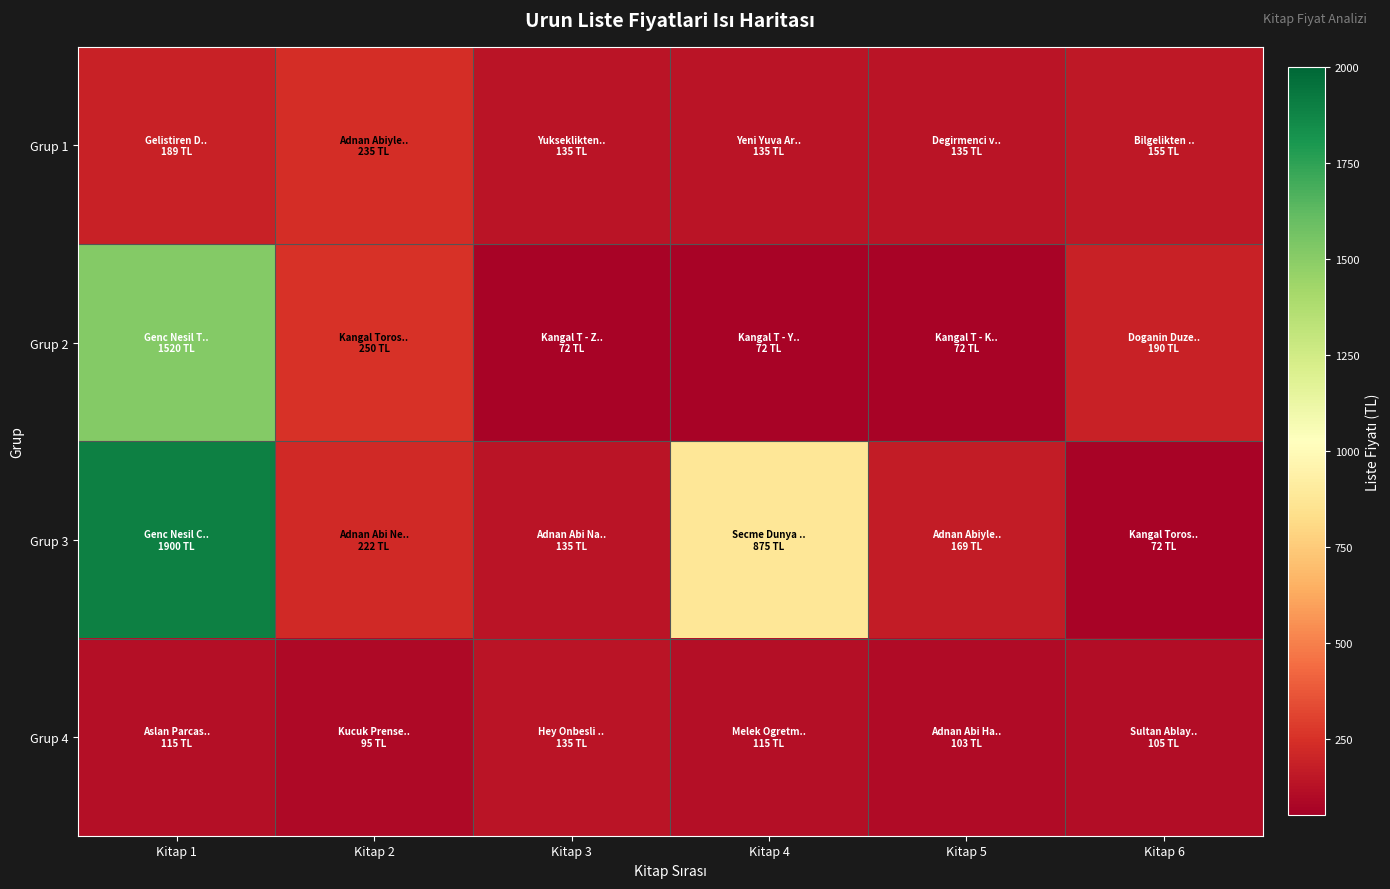

Which series has the largest total across all categories?

Grup 3